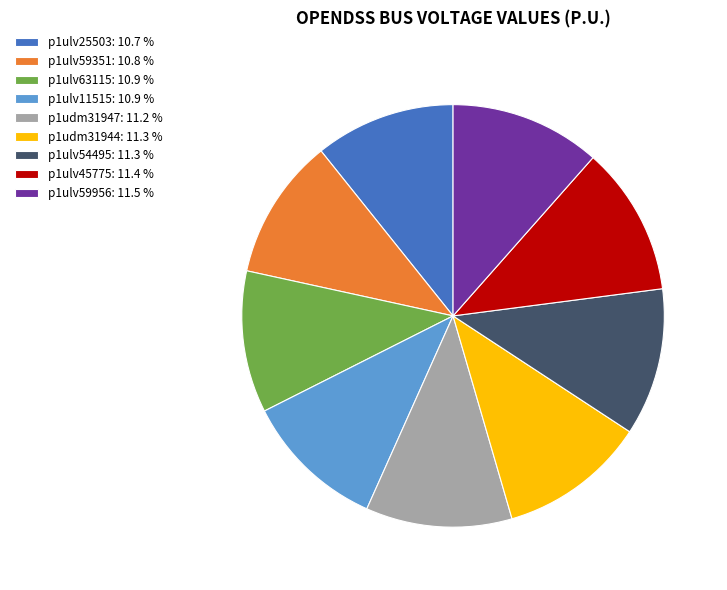

Is there any slice that represents more than half of the pie?

No